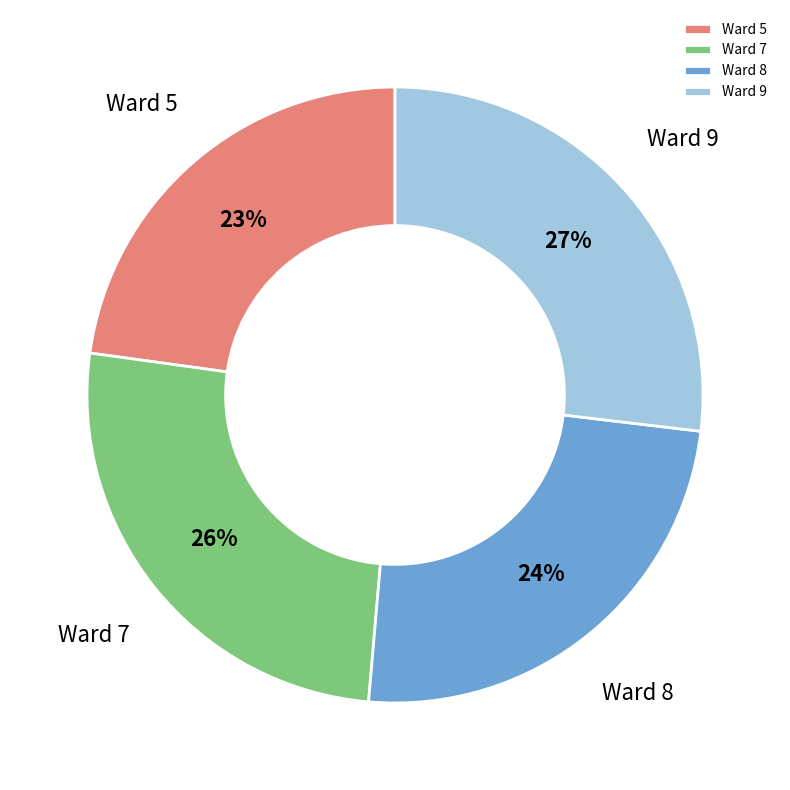

To the nearest percent, what portion does Ward 7 represent?

26%